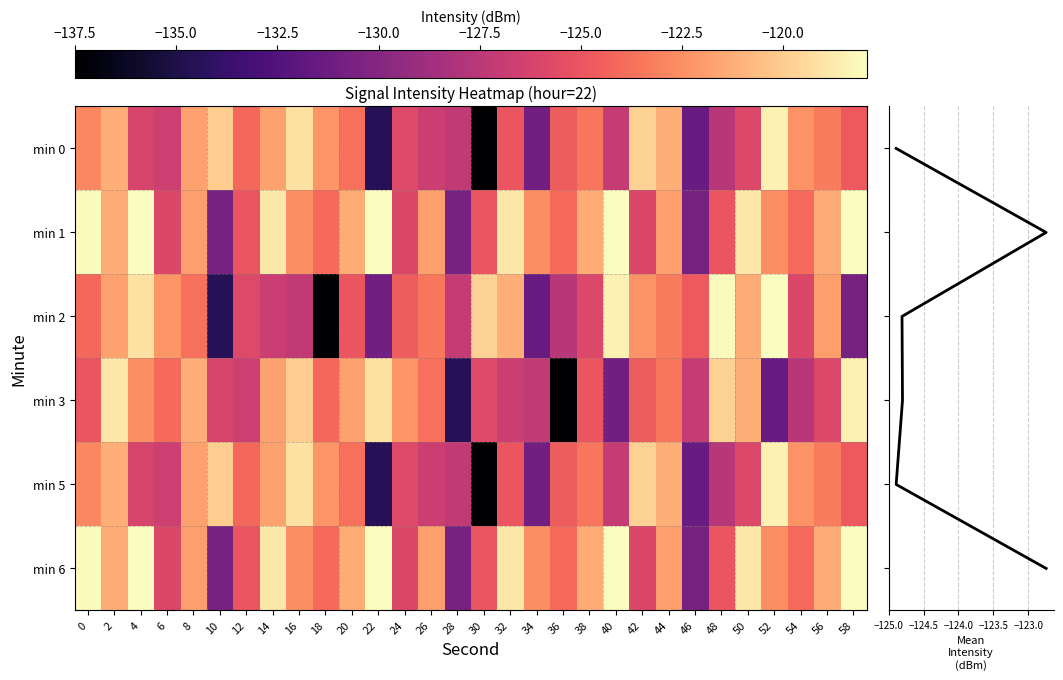

How many categories are shown in the chart?

30